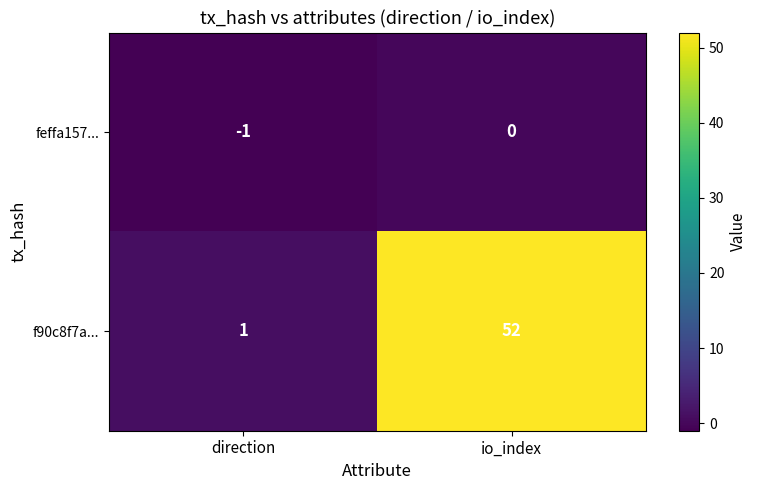

At direction, list the series in order from smallest to largest.

feffa157..., f90c8f7a...